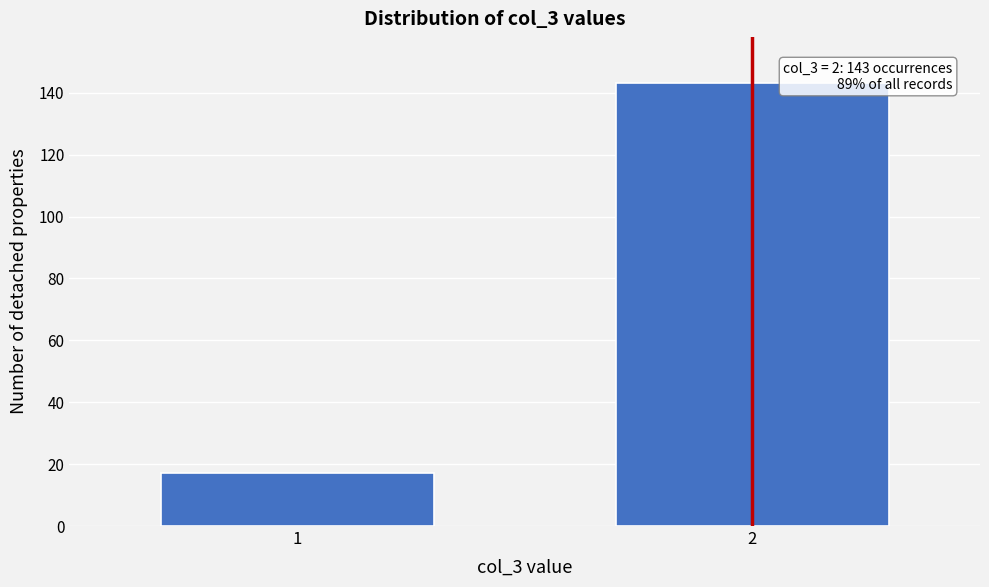

Reading left to right, extract all data points from this chart.

1=17	2=143